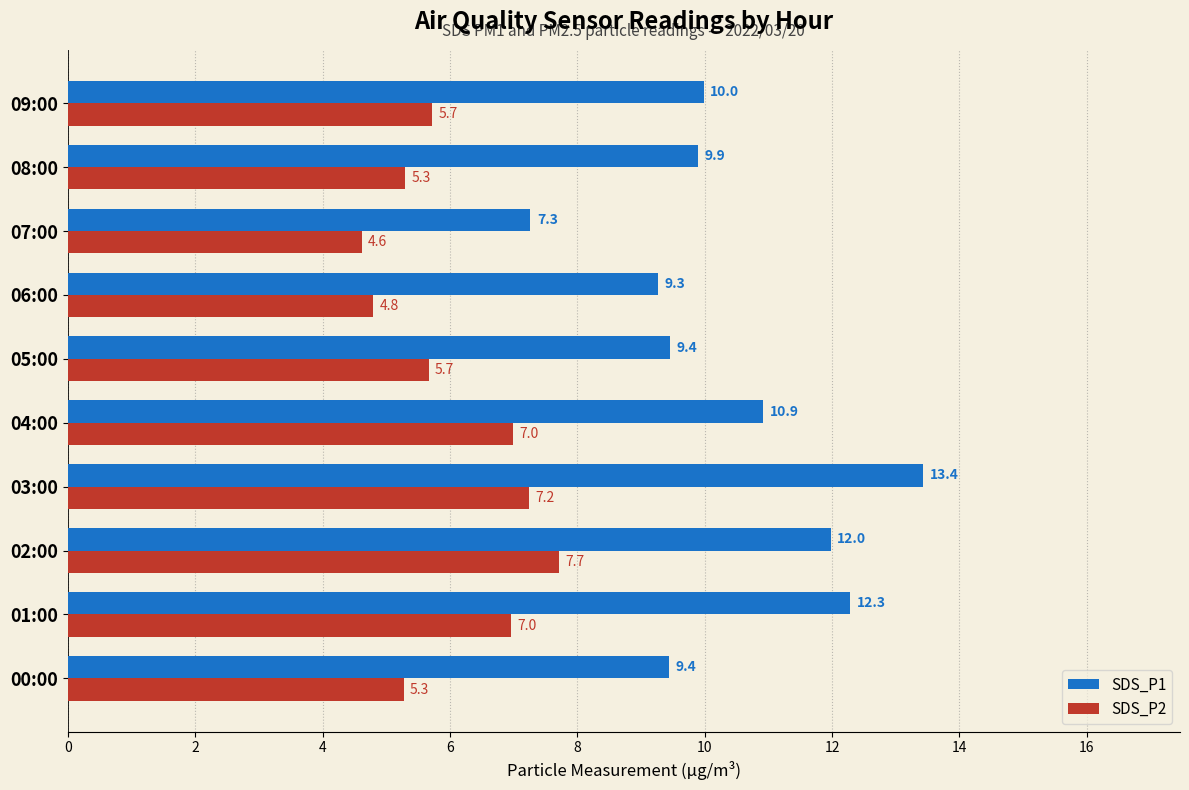

Is the value of SDS_P2 at 04:00 greater than the value of SDS_P1 at 03:00?

No